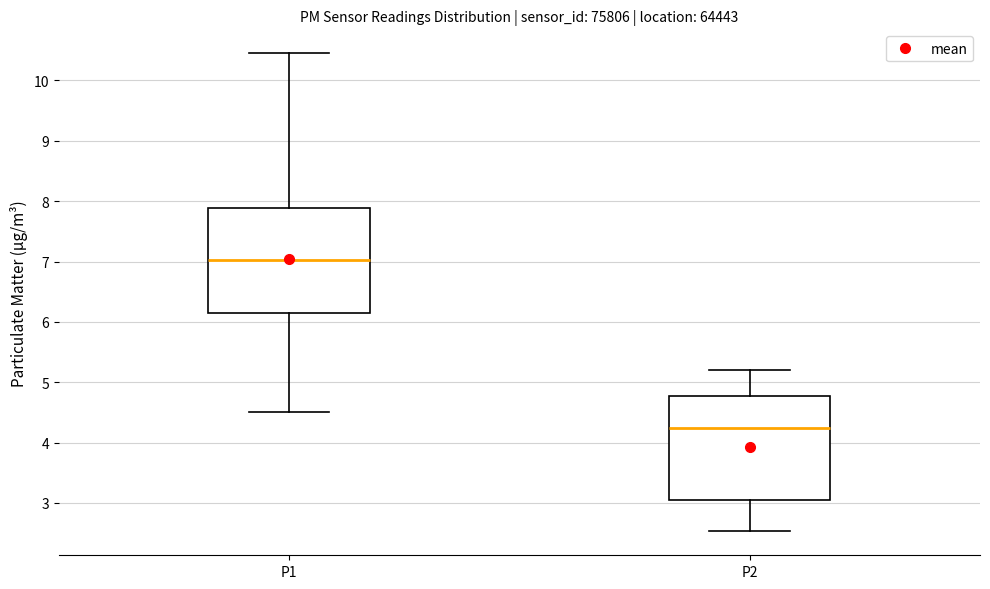

Reading left to right, transcribe this box plot: for each box, give where its median line is, the range the box spans, and where its two whiskers end, as read against the y-axis. The values are not printed on the chart, so give them approximately, as read against the axis.

P1: median 7.0, box 6.2 to 7.9, whiskers 4.5 to 10.5
P2: median 4.2, box 3.1 to 4.8, whiskers 2.5 to 5.2